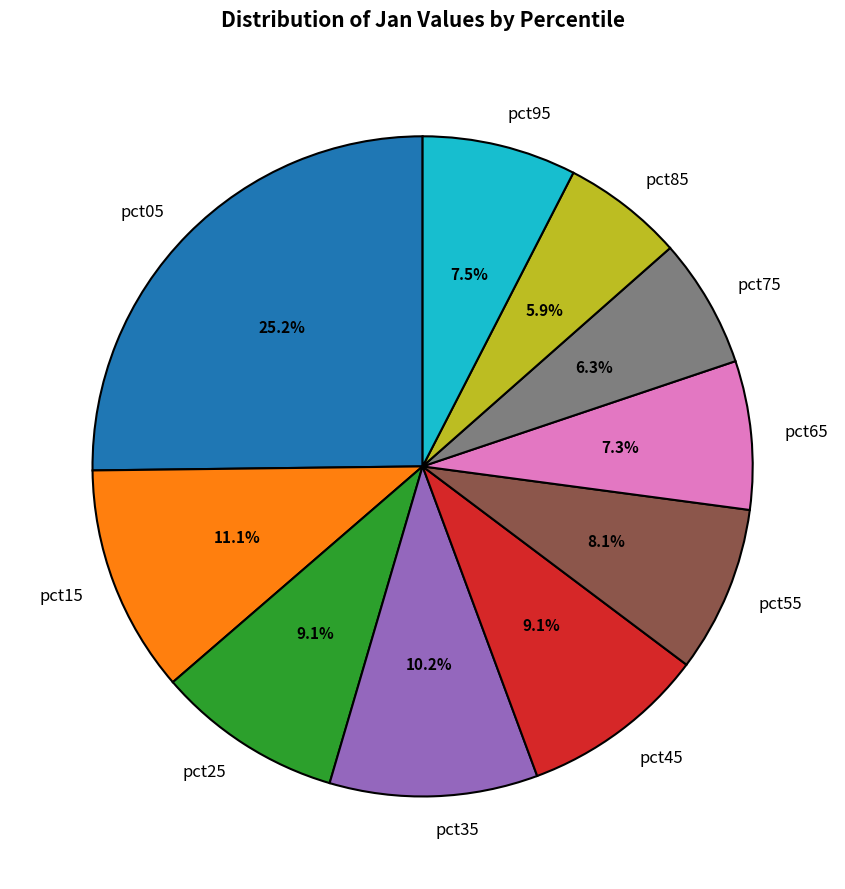

To the nearest percent, what percentage of the pie is pct35?

10%